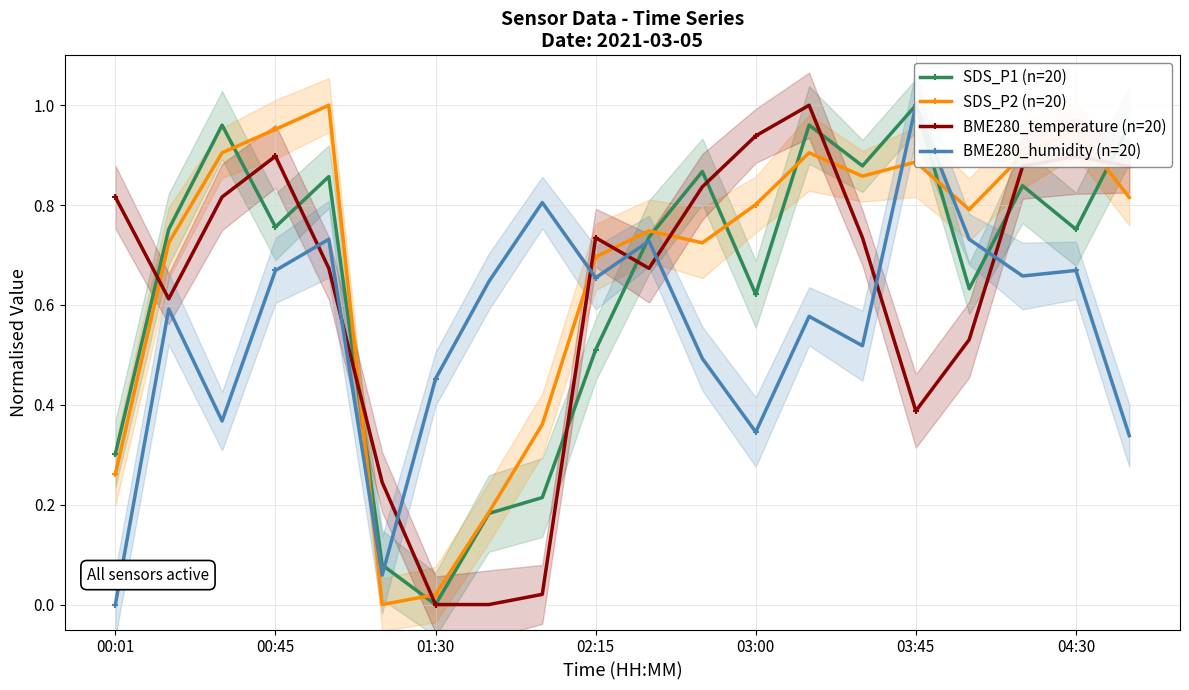

How many lines are shown in the chart?

4